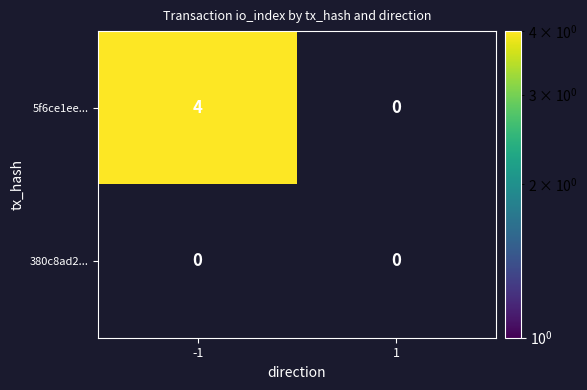

Reading left to right, list all the values displayed in this chart.

5f6ce1ee...: 4	0
380c8ad2...: 0	0